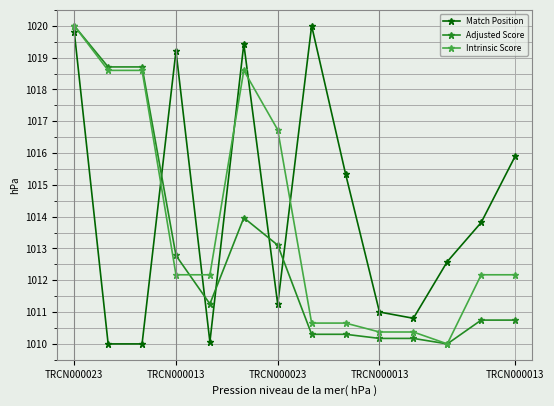

In Match Position, how many points are higher than both neighbors (excluding endpoints)?

3